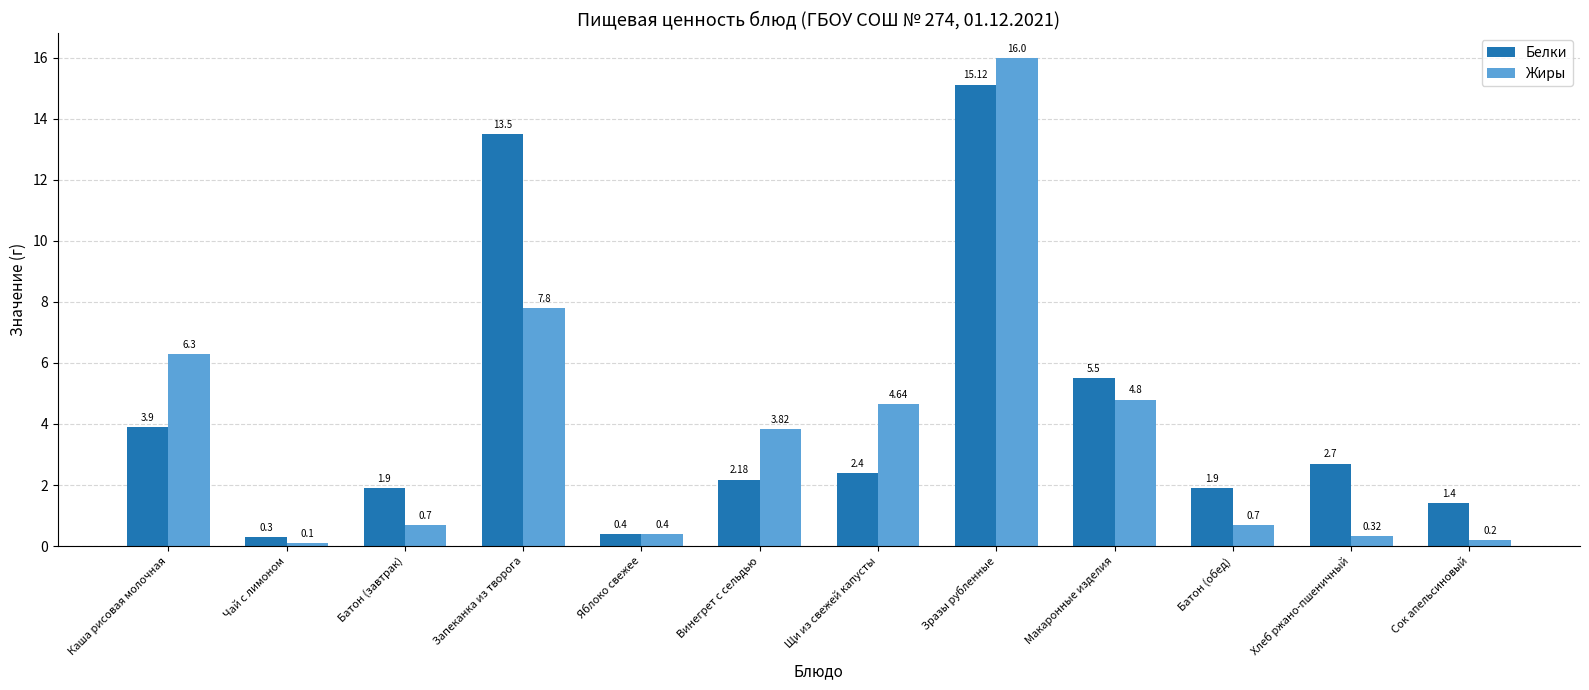

Which series has the largest range (max minus min)?

Жиры